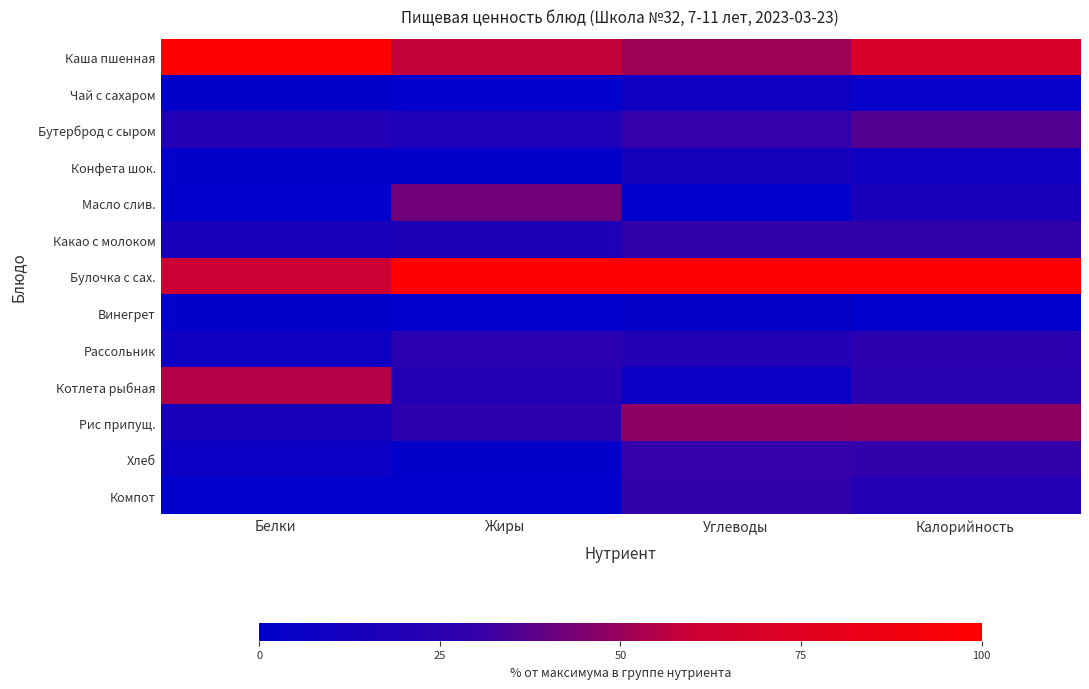

What is the total value across all series at Углеводы?

369.5